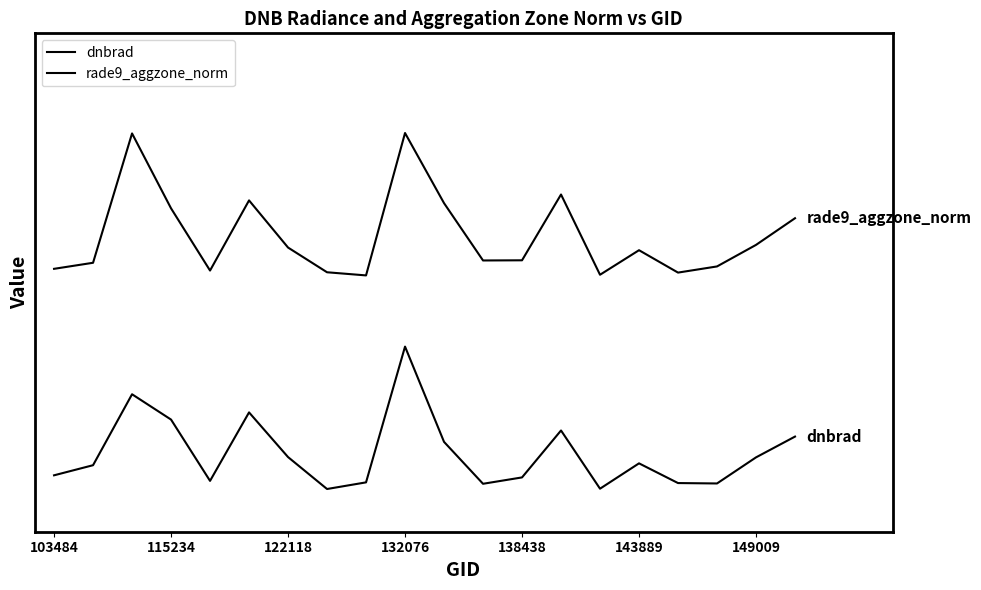

Does the chart display data point markers on the line(s)?

No